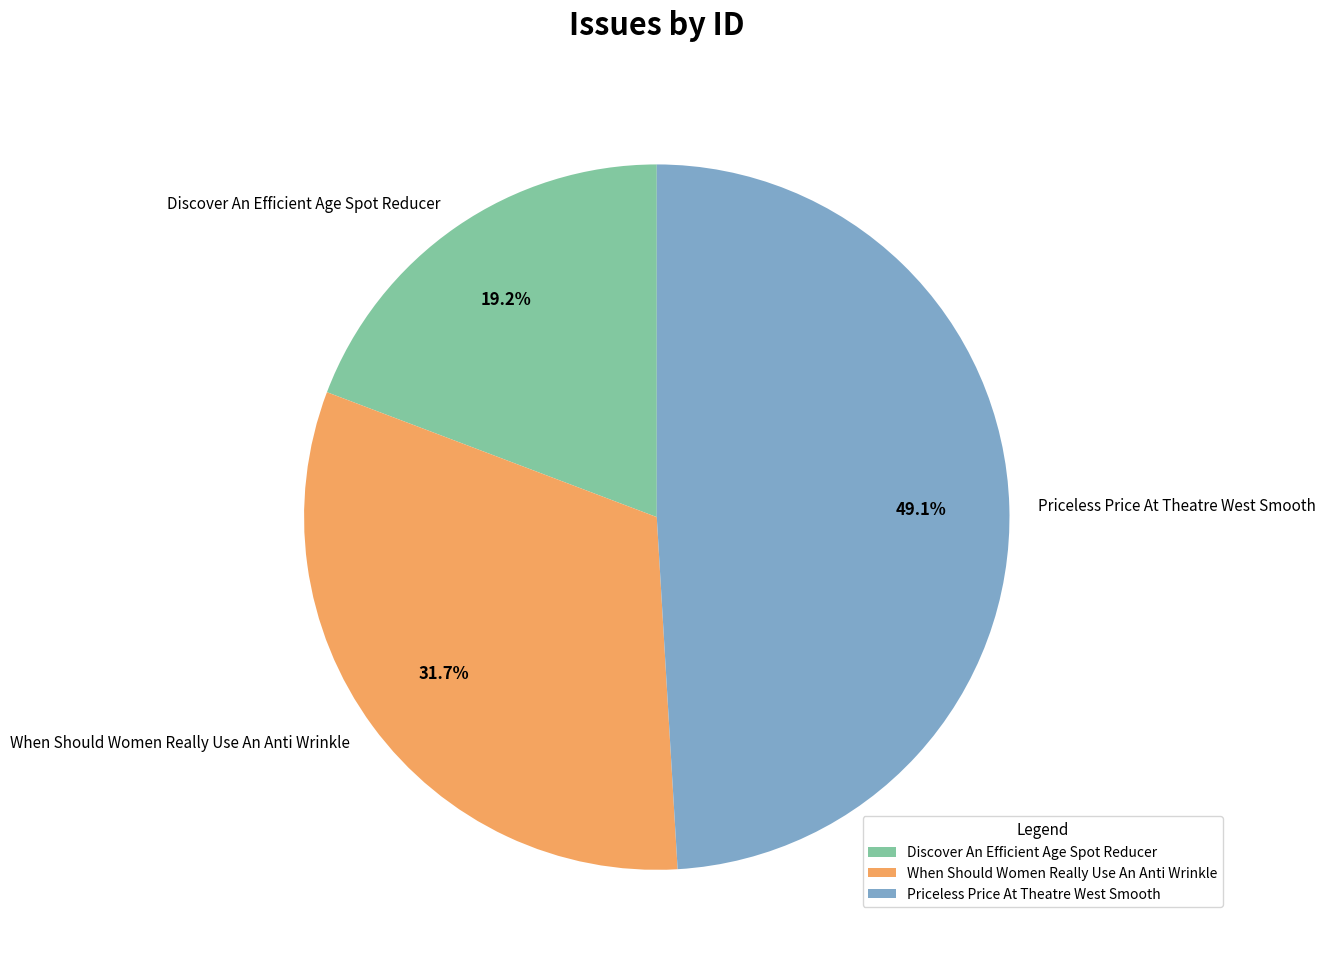

To the nearest percent, what percentage of the pie is Priceless Price At Theatre West Smooth?

49%